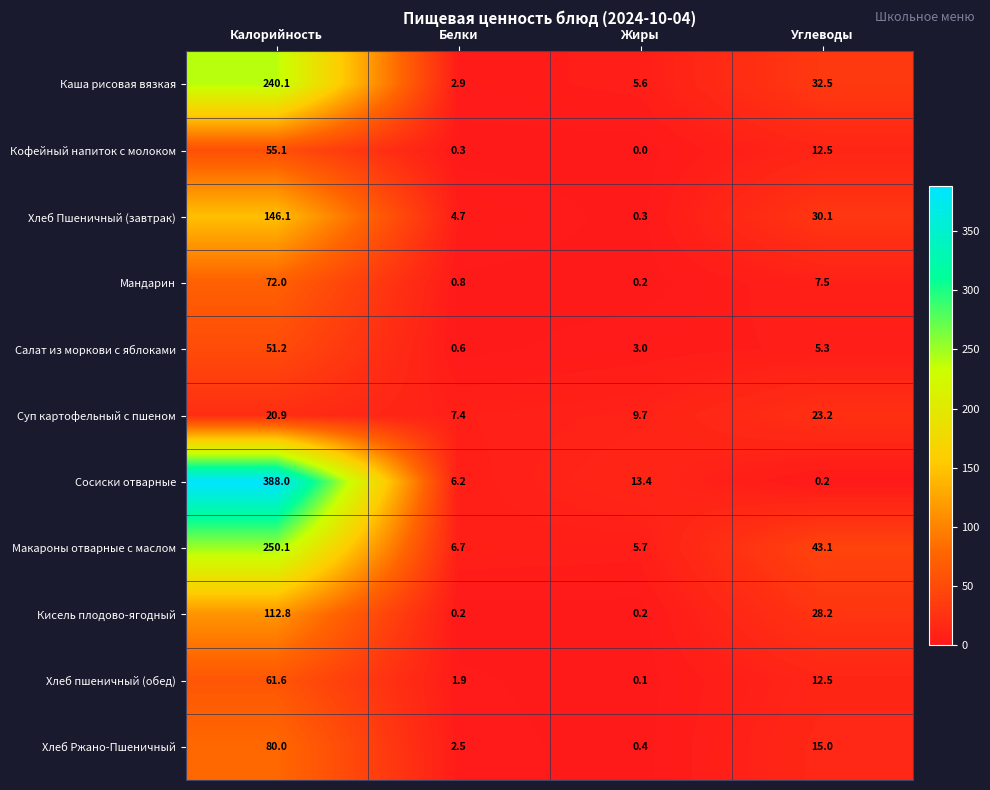

At which category is the sum across all series the highest?

Калорийность